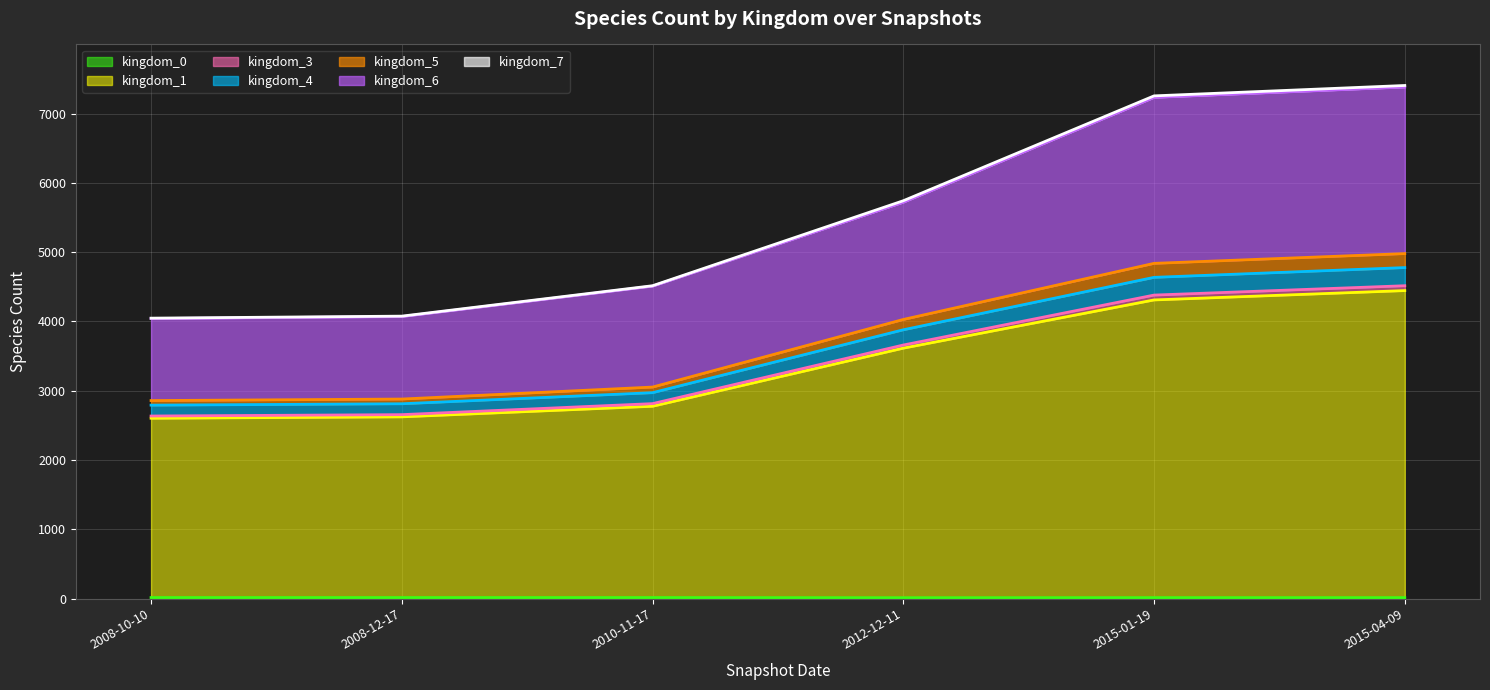

The value of kingdom_4 at 2010-11-17 is 722. True or false?

False